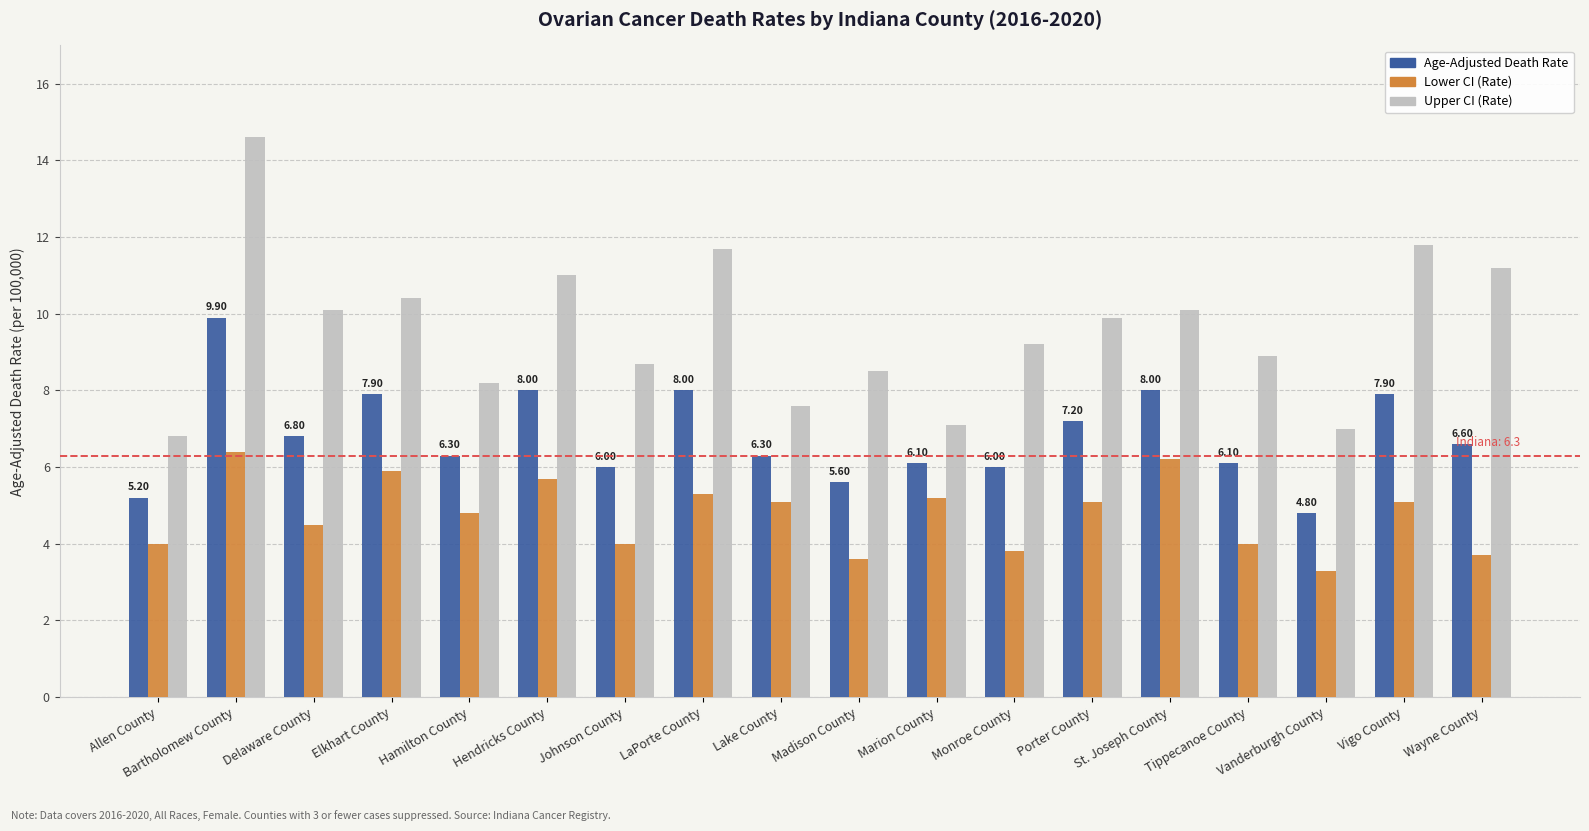

Reading left to right, transcribe all the data shown in this chart.

Age-Adjusted Death Rate: Allen County=5.2	Bartholomew County=9.9	Delaware County=6.8	Elkhart County=7.9	Hamilton County=6.3	Hendricks County=8.0	Johnson County=6.0	LaPorte County=8.0	Lake County=6.3	Madison County=5.6	Marion County=6.1	Monroe County=6.0	Porter County=7.2	St. Joseph County=8.0	Tippecanoe County=6.1	Vanderburgh County=4.8	Vigo County=7.9	Wayne County=6.6
Lower CI (Rate): Allen County=4.0	Bartholomew County=6.4	Delaware County=4.5	Elkhart County=5.9	Hamilton County=4.8	Hendricks County=5.7	Johnson County=4.0	LaPorte County=5.3	Lake County=5.1	Madison County=3.6	Marion County=5.2	Monroe County=3.8	Porter County=5.1	St. Joseph County=6.2	Tippecanoe County=4.0	Vanderburgh County=3.3	Vigo County=5.1	Wayne County=3.7
Upper CI (Rate): Allen County=6.8	Bartholomew County=14.6	Delaware County=10.1	Elkhart County=10.4	Hamilton County=8.2	Hendricks County=11.0	Johnson County=8.7	LaPorte County=11.7	Lake County=7.6	Madison County=8.5	Marion County=7.1	Monroe County=9.2	Porter County=9.9	St. Joseph County=10.1	Tippecanoe County=8.9	Vanderburgh County=7.0	Vigo County=11.8	Wayne County=11.2